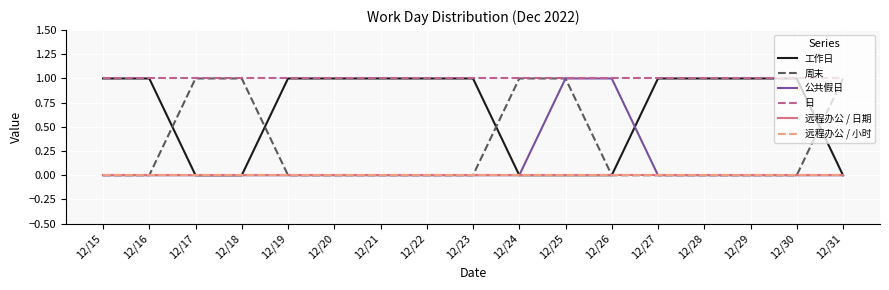

Rank the series at 12/31 from highest to lowest value.

周末, 日, 工作日, 公共假日, 远程办公 / 日期, 远程办公 / 小时